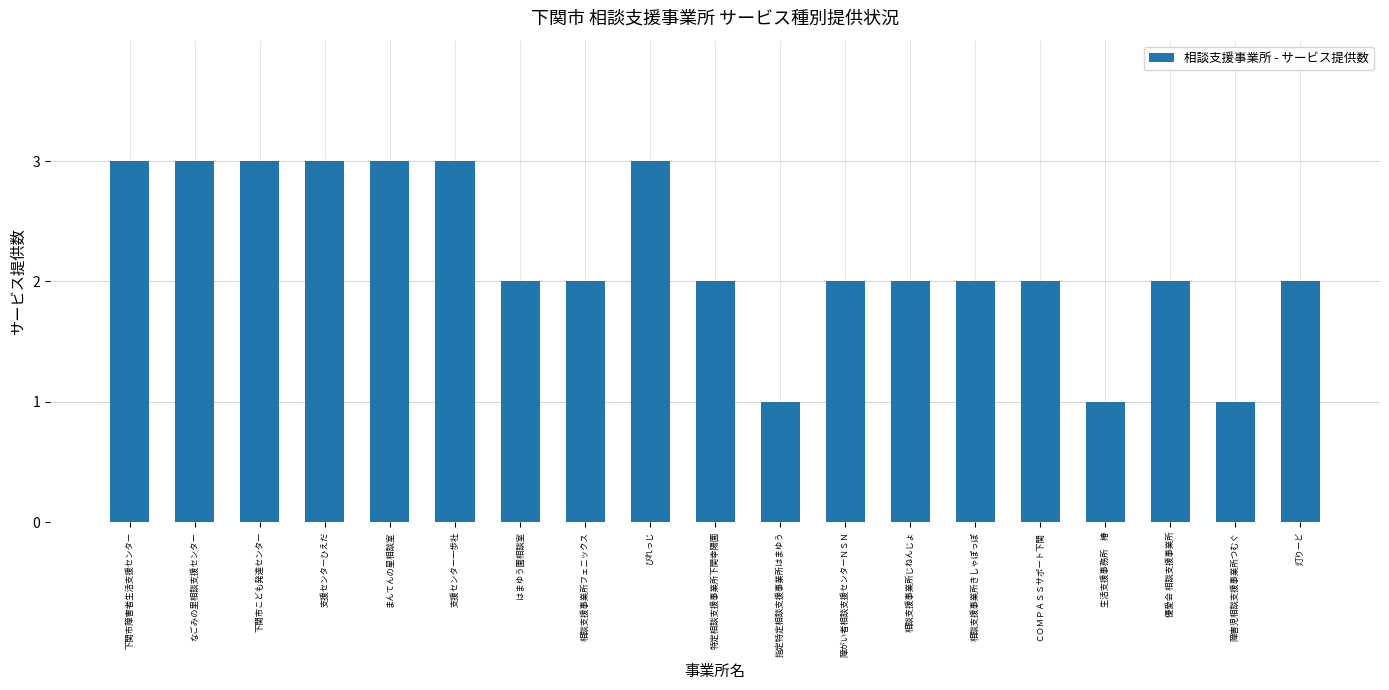

Is it true that the value at 生活支援事務所　椿 is 1?

True